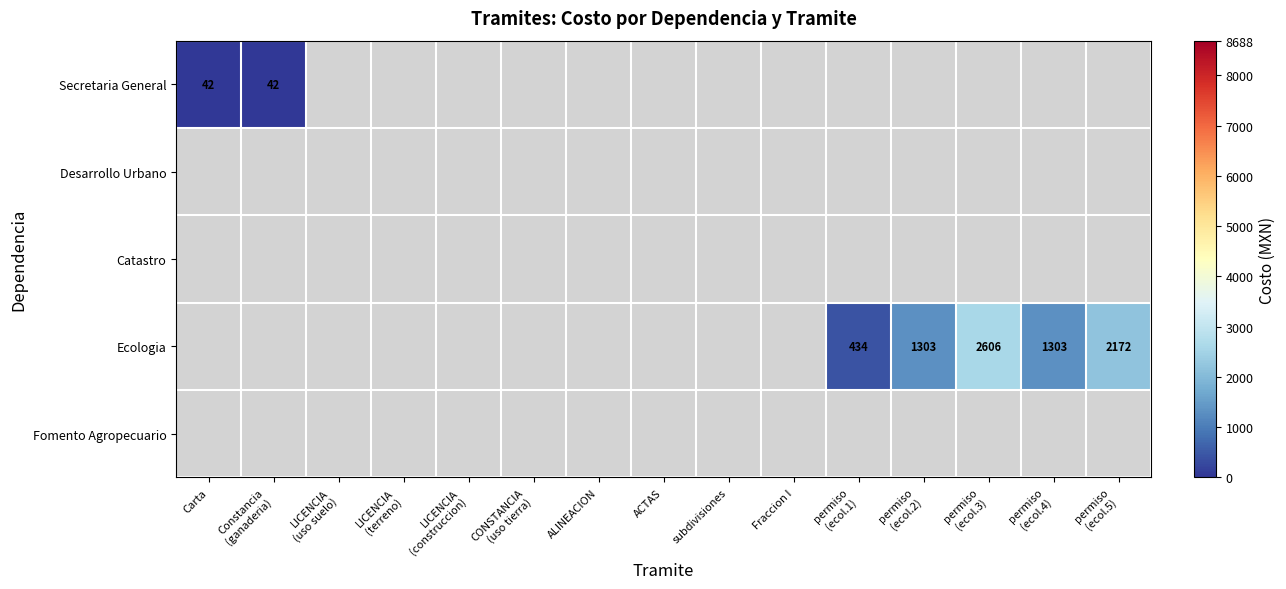

At which category does the chart reach its minimum across all series?

Carta